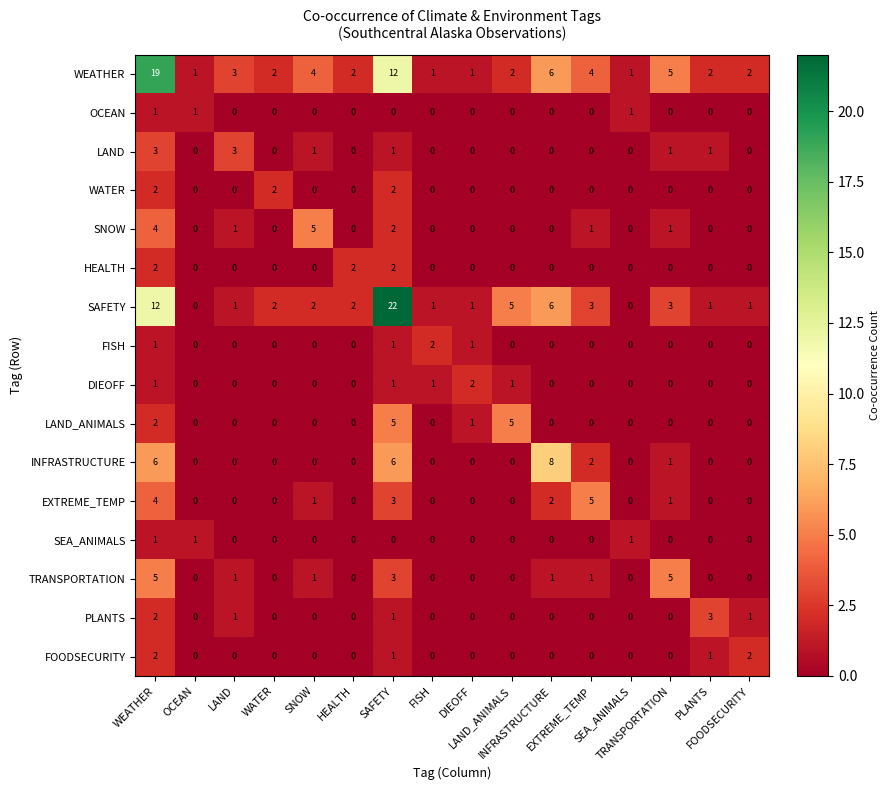

What is the greatest value displayed?

22